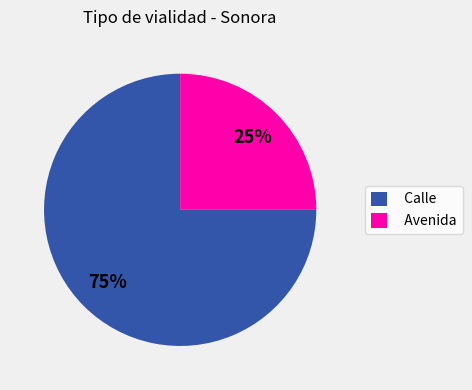

Which category accounts for the majority?

Calle